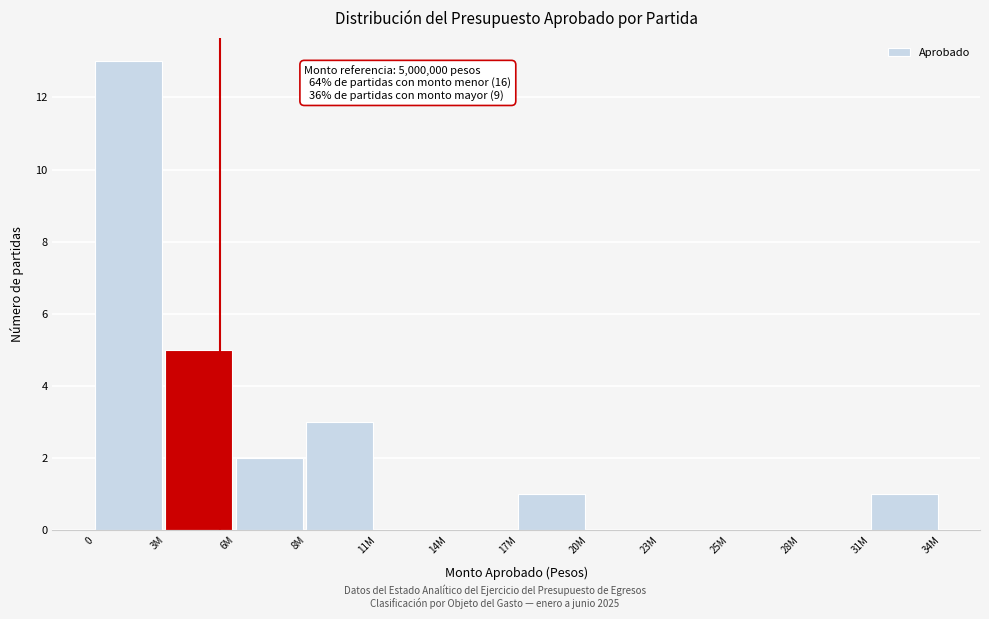

Reading left to right, extract all data points from this chart.

0=13	3M=5	6M=2	8M=3	11M=0	14M=0	17M=1	20M=0	23M=0	25M=0	28M=0	31M=1